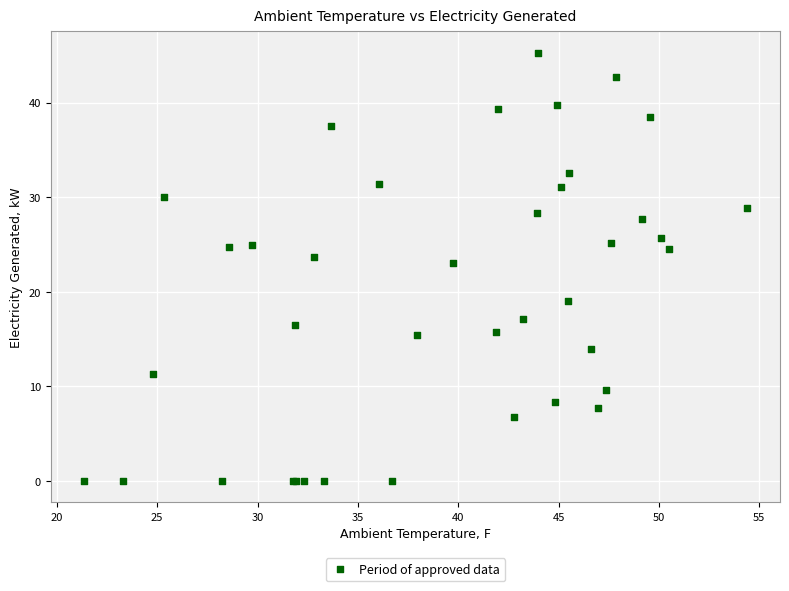

What Y value in the scatter plot is closest to 22?

23.1